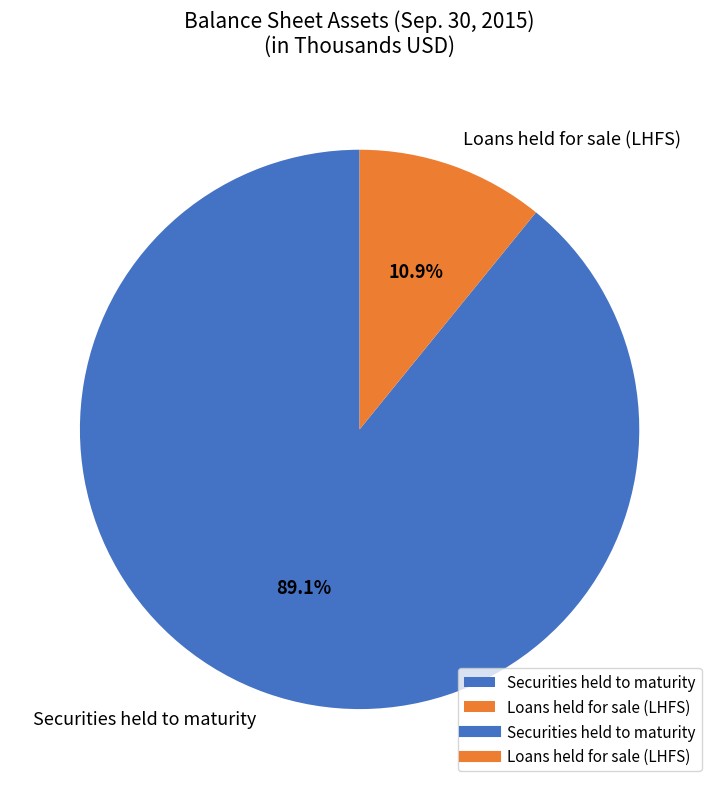

What portion of the pie excludes Loans held for sale (LHFS)?

89.1%